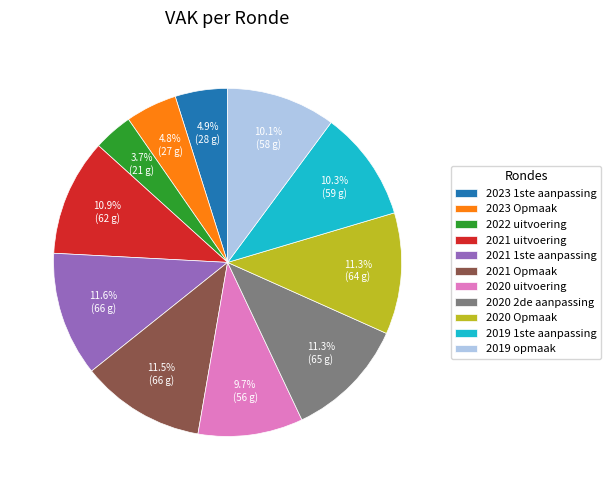

True or false: 2023 1ste aanpassing accounts for 19% of the total.

False